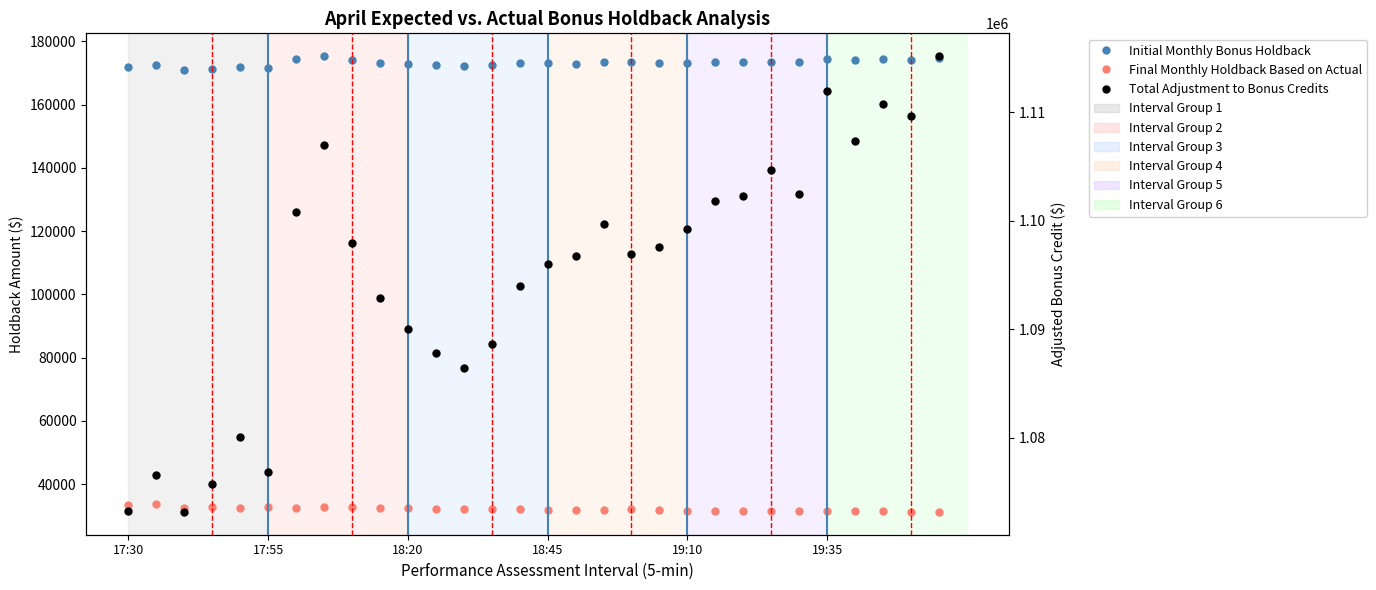

True or false: Final Monthly Holdback Based on Actual and Initial Monthly Bonus Holdback cross at least once.

False